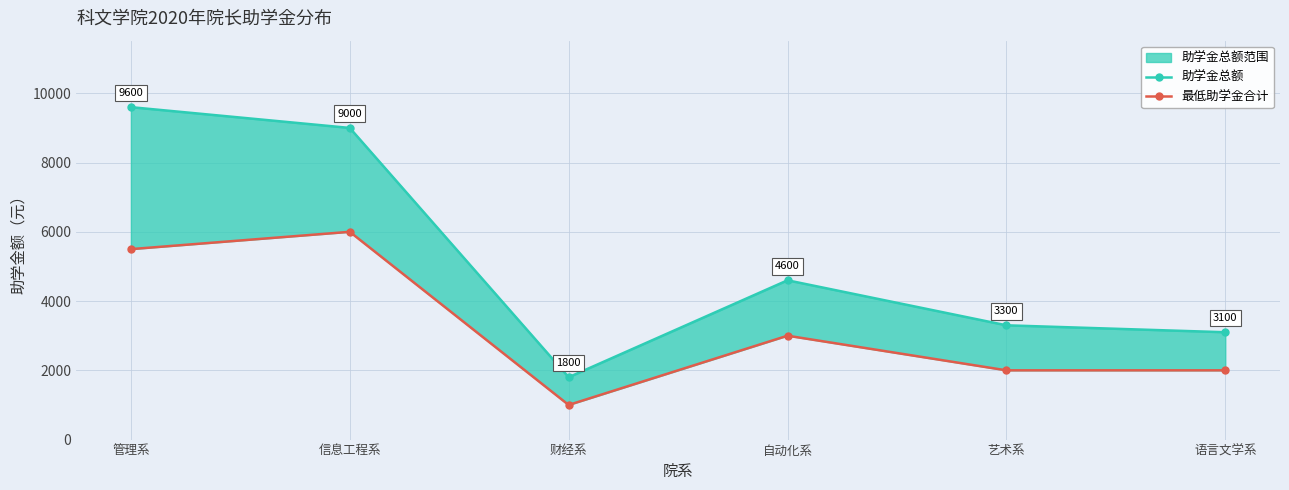

In 最低助学金合计, how many points are higher than both neighbors (excluding endpoints)?

2